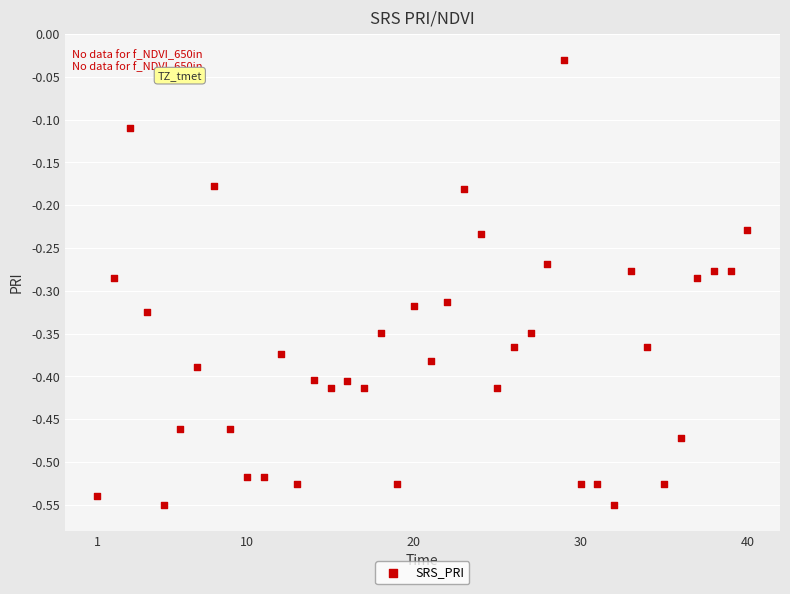

What is the range of Y values (max minus min)?

0.5